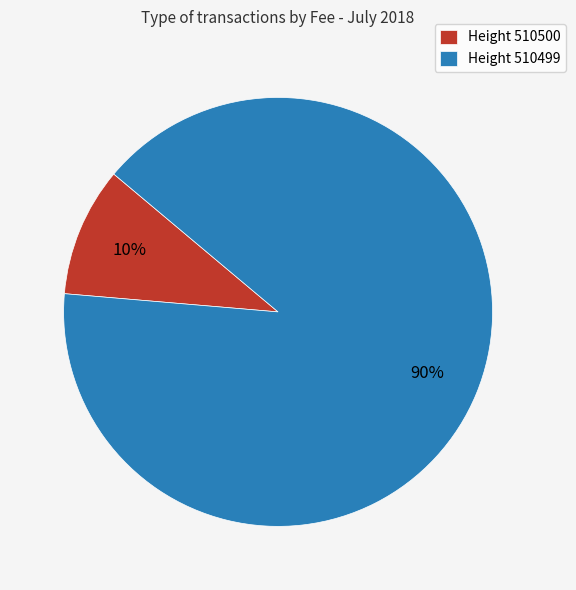

To the nearest percent, what is the difference between the Height 510499 and Height 510500 slice percentages?

80%